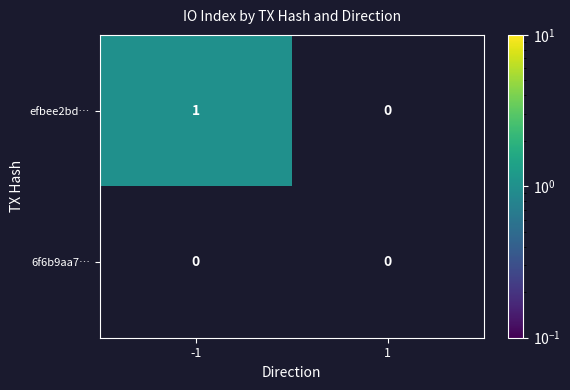

Rank the series by their maximum value, from highest to lowest.

efbee2bd…, 6f6b9aa7…